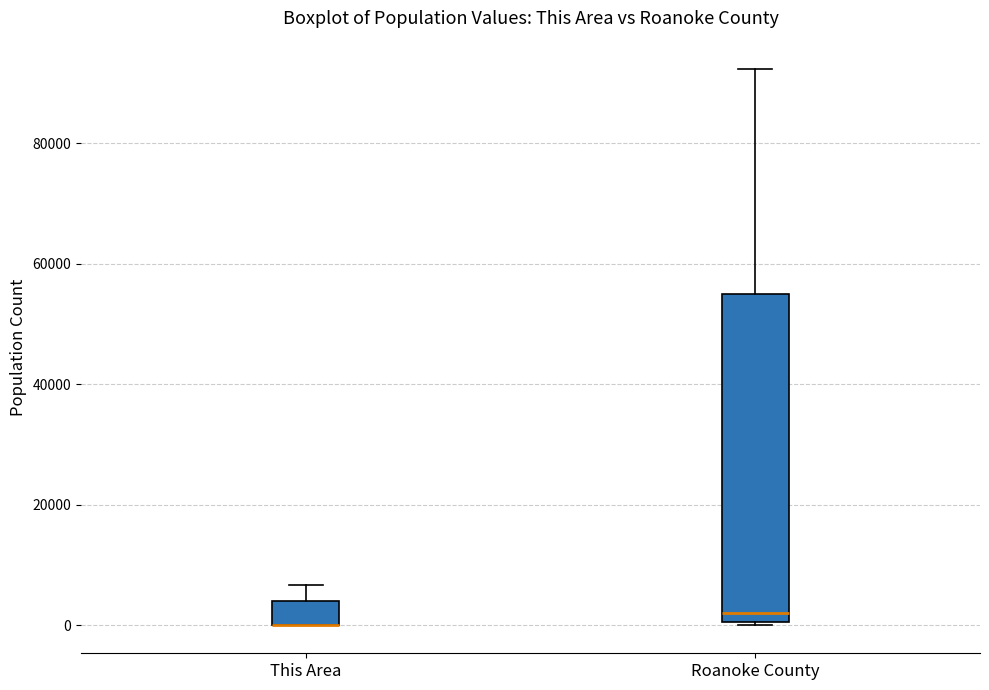

Reading left to right, transcribe this box plot: for each box, give where its median line is, the range the box spans, and where its two whiskers end, as read against the y-axis. The values are not printed on the chart, so give them approximately, as read against the axis.

This Area: median 0 (drawn on the box's lower edge), box 0 to 4000, whiskers 0 to 6000
Roanoke County: median 2000, box 0 to 54000, whiskers 0 to 92000